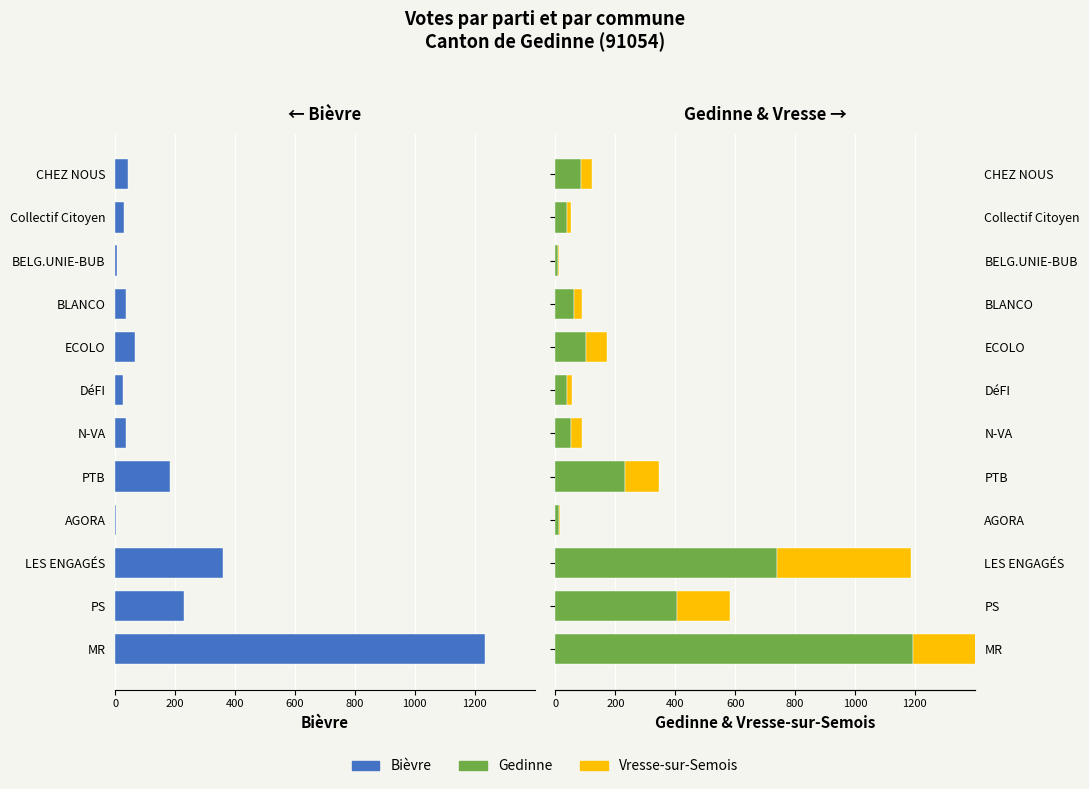

What are all the series names shown in the legend?

Bièvre, Gedinne, Vresse-sur-Semois